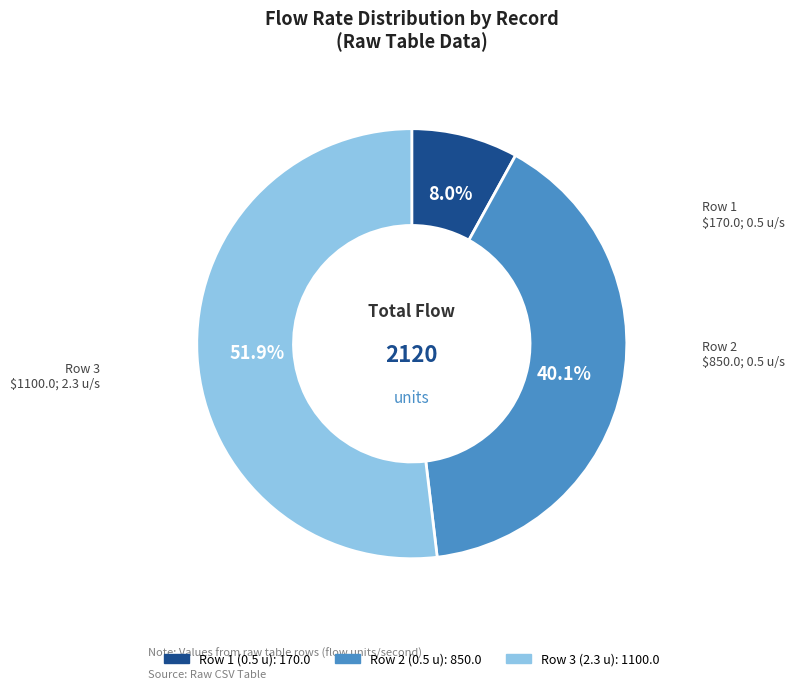

Does any single category account for the majority?

Yes